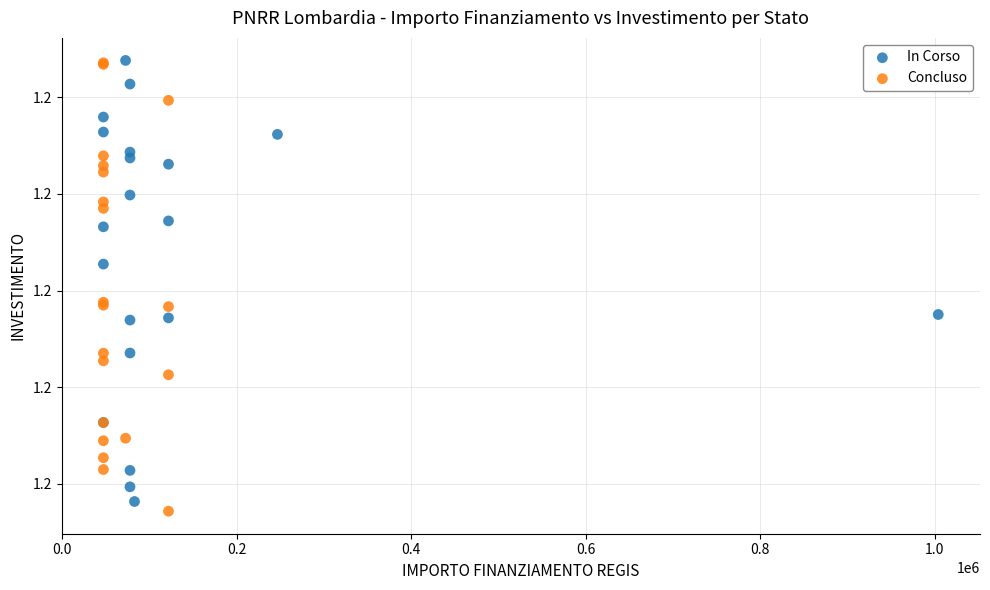

What are all the series names shown in the legend?

In Corso, Concluso